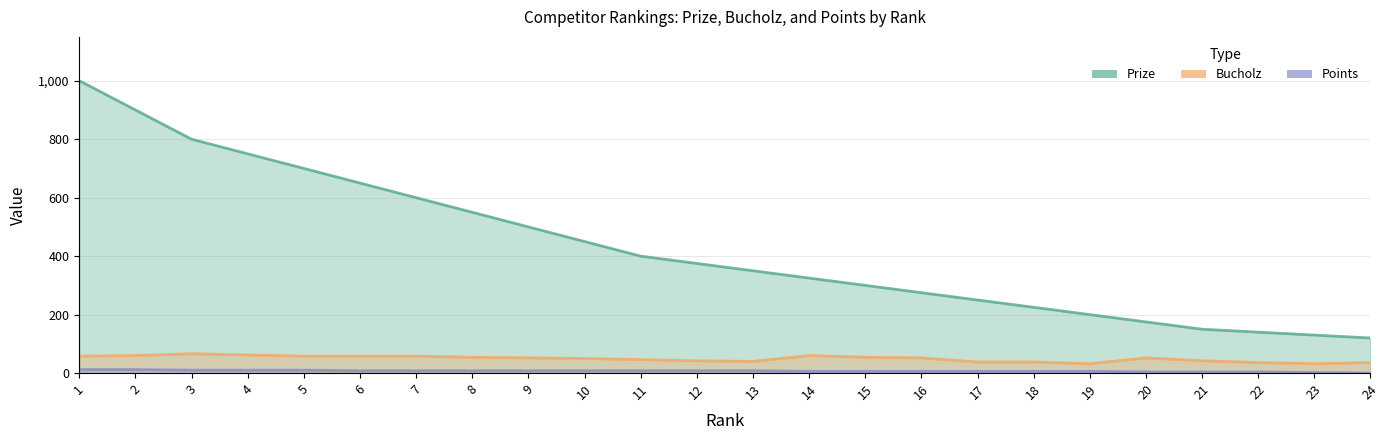

True or false: Points and Bucholz intersect in this chart.

False